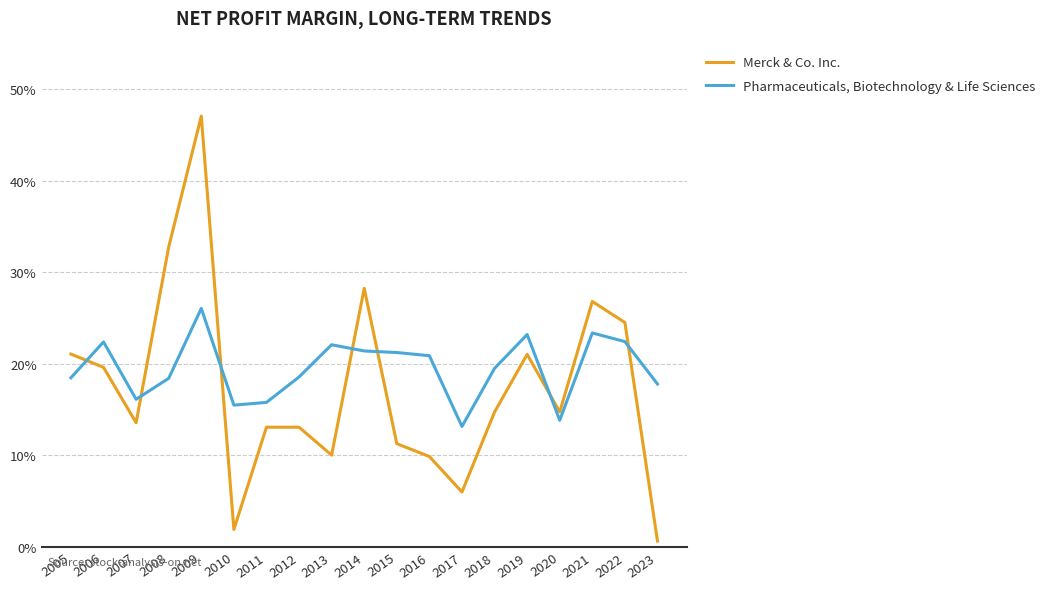

Read the Pharmaceuticals, Biotechnology & Life Sciences value at 2011.

0.2